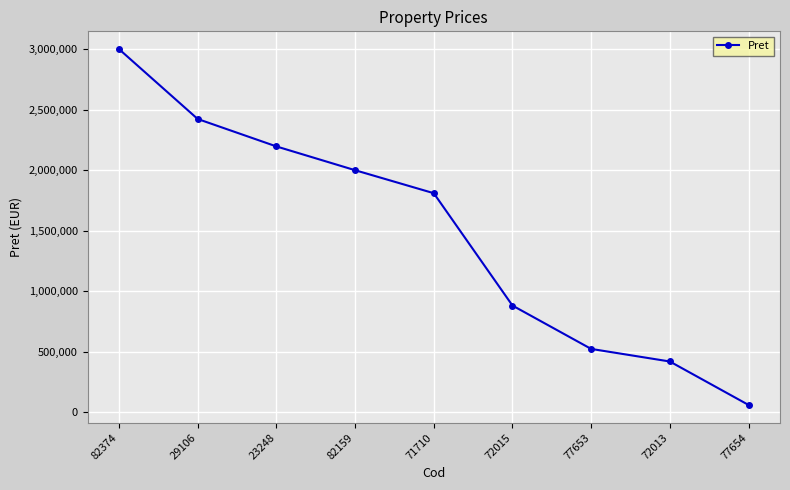

Reading right to left, list all the values displayed in this chart.

61200	420000	523950	882184	1810000	2000000	2196400	2422930	3000000